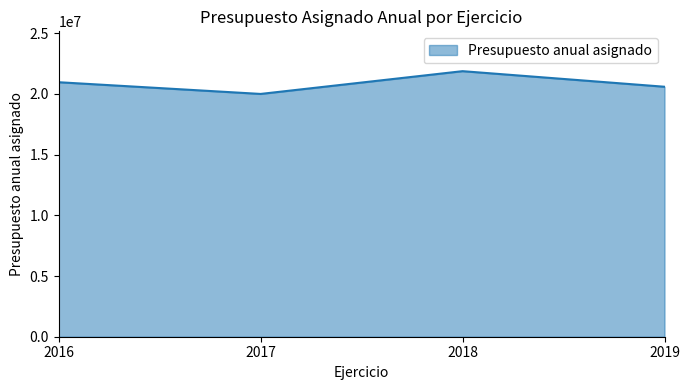

What is the sum of the values at 2017 and 2019?

40592030